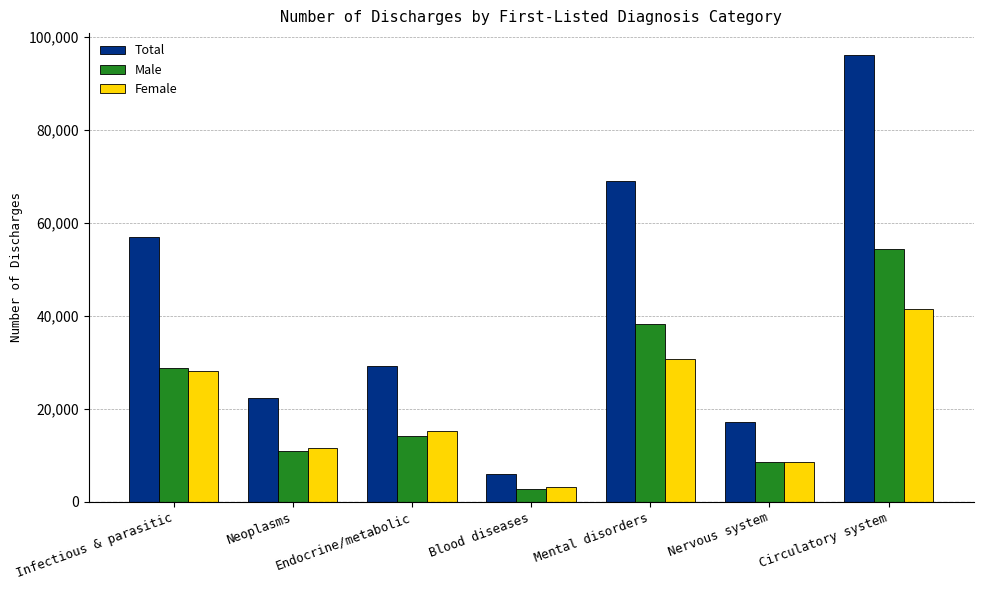

Which series has the widest spread of values?

Total